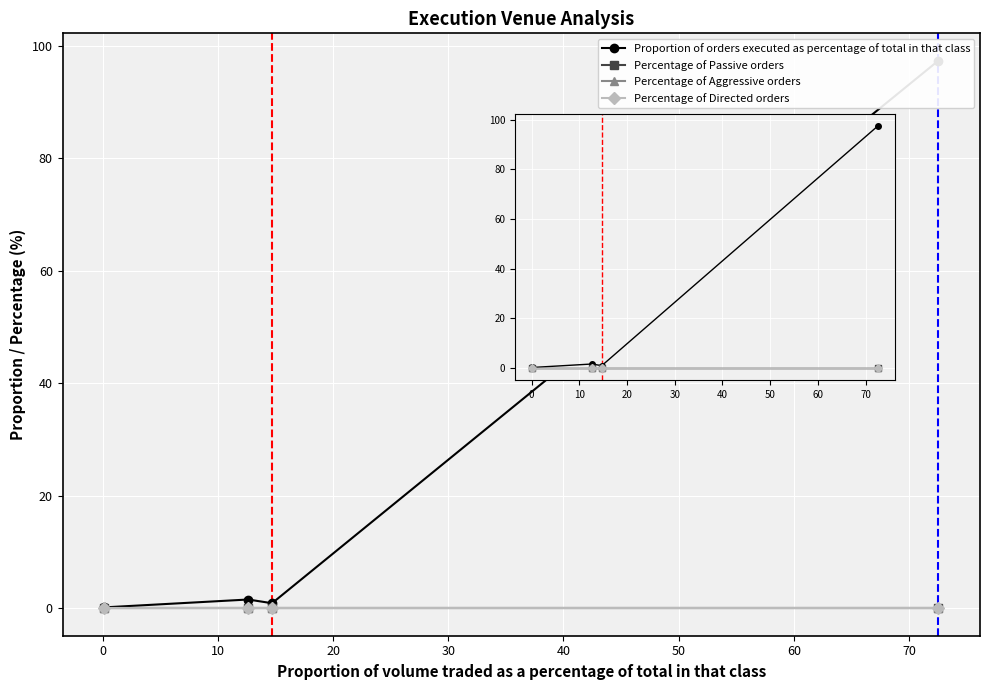

Is this an area chart (filled region under the line)?

No